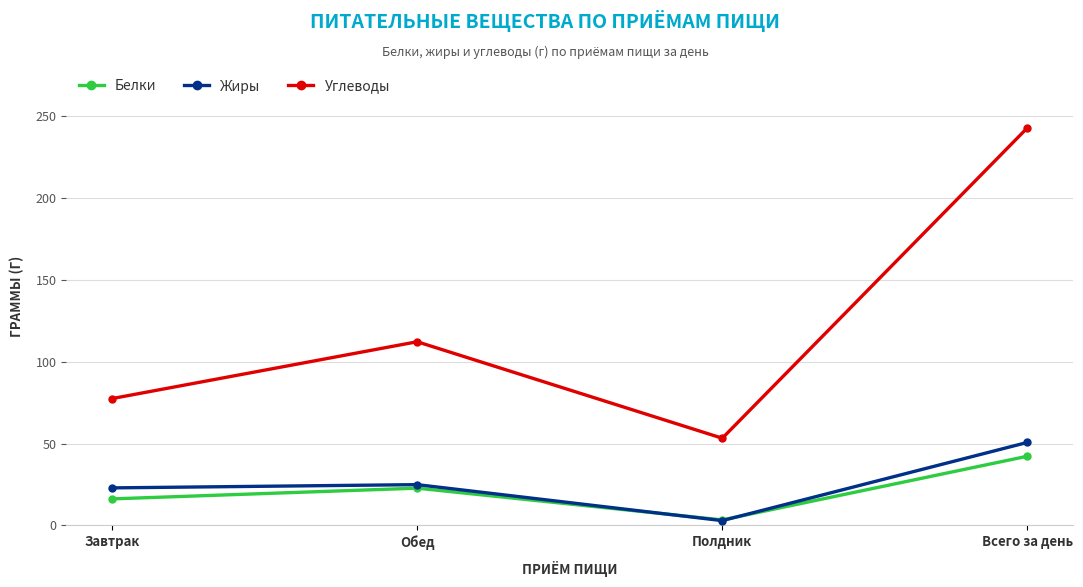

Is this an area chart (filled region under the line)?

No